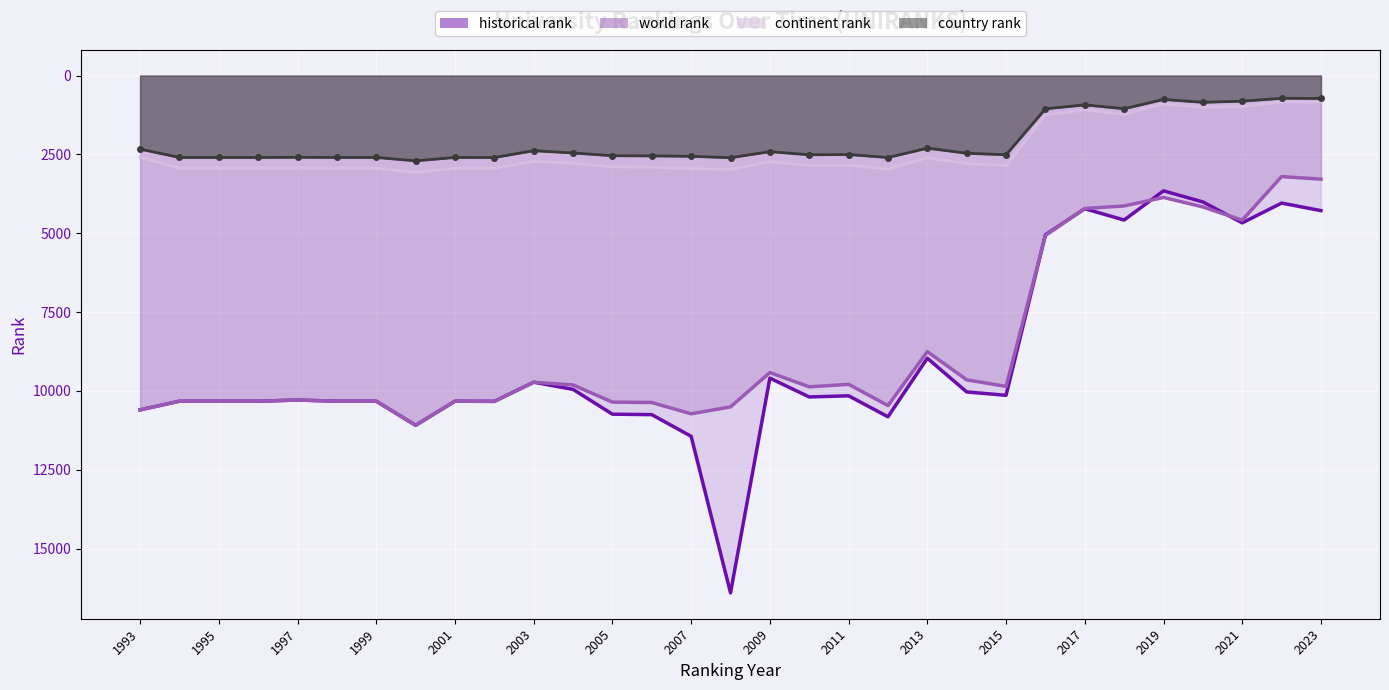

True or false: continent rank and world rank cross at least once.

False